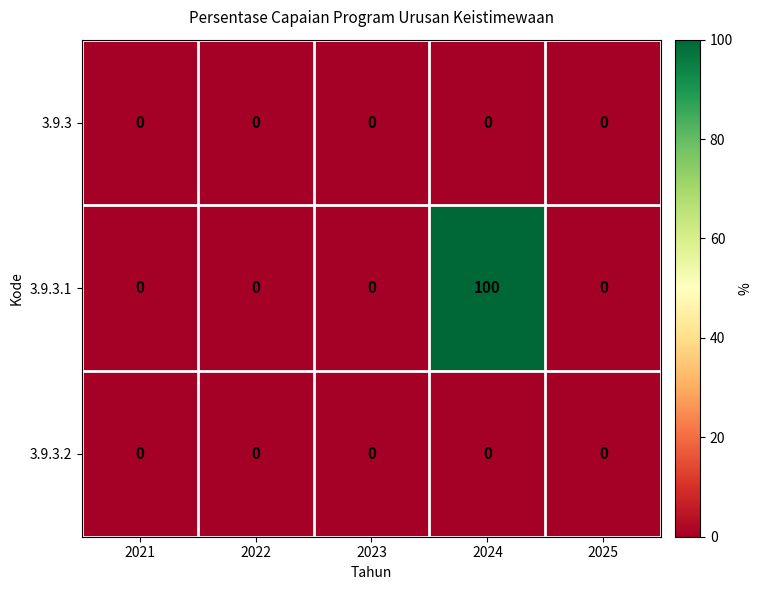

What is the spread (max minus min) of values at 2024?

100